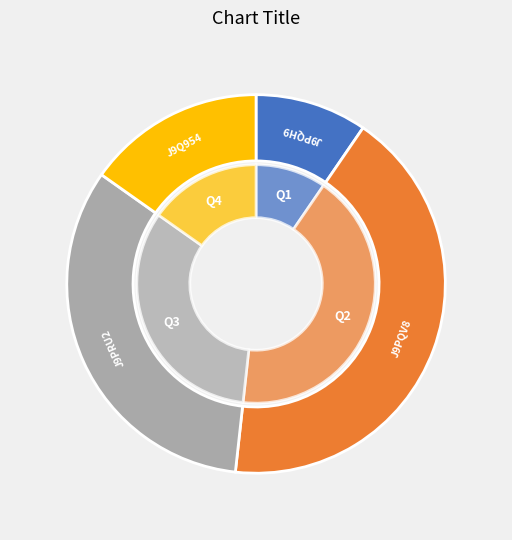

To the nearest percent, what is the combined percentage of J9PQV8 and J9PQH9?

52%